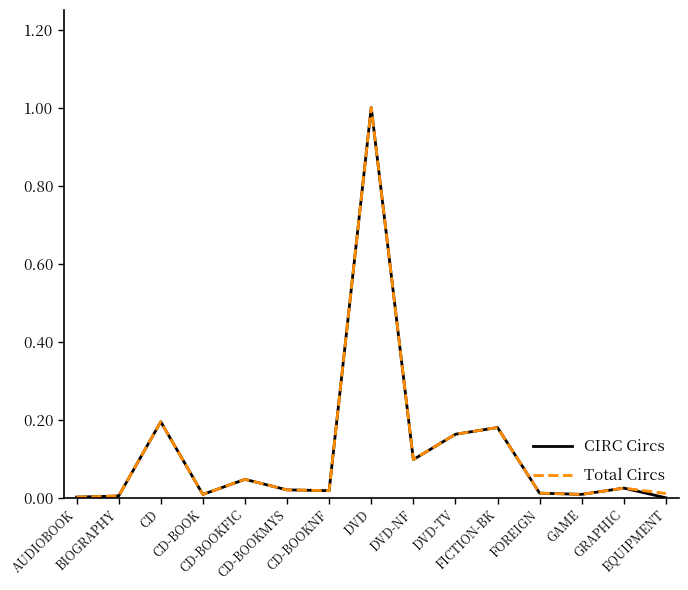

Which series has the largest range (max minus min)?

CIRC Circs